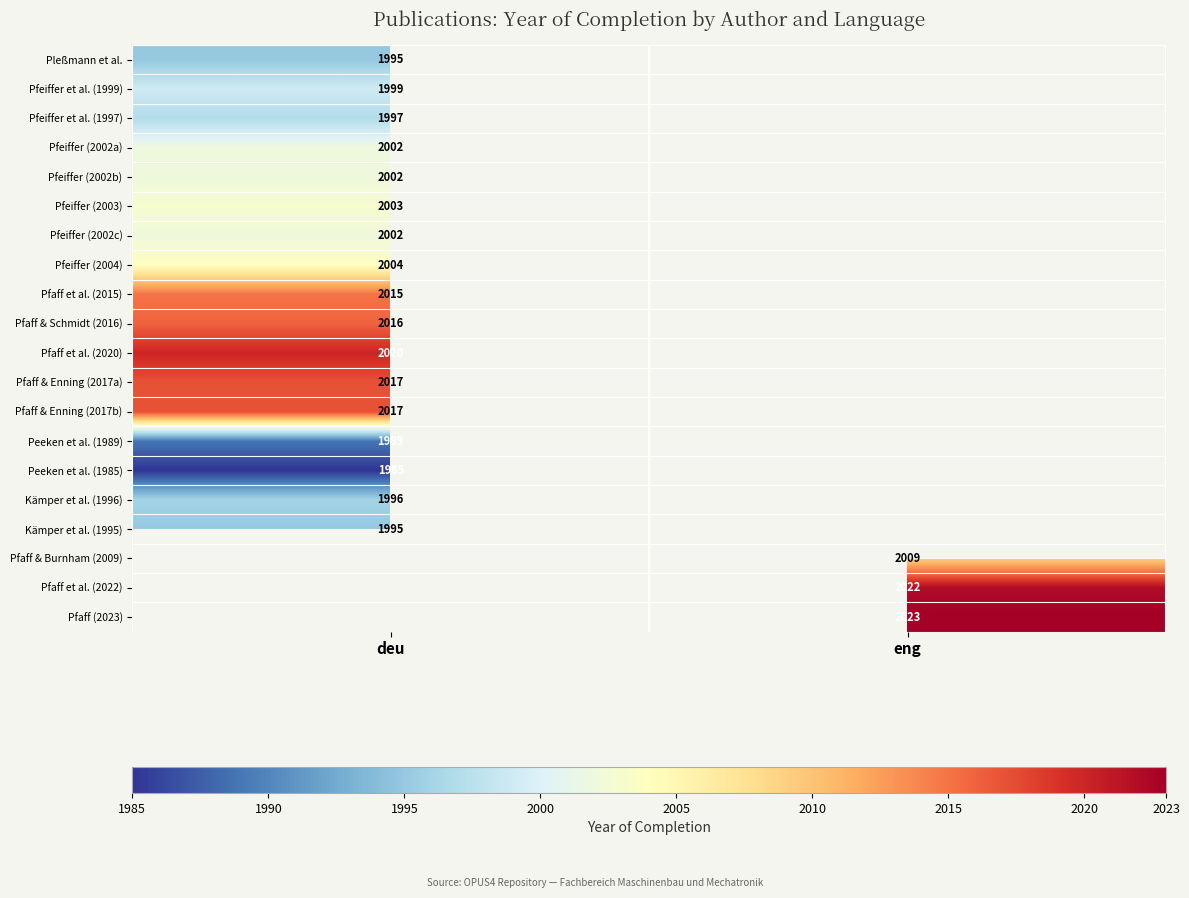

True or false: Pfeiffer (2003) has a value of 2003 at deu.

True